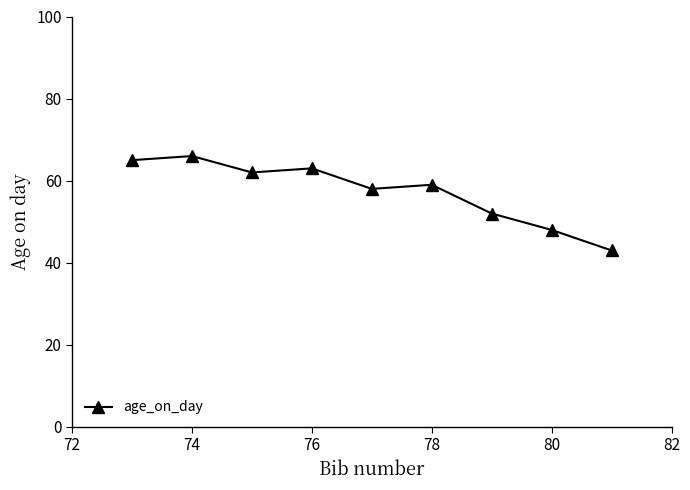

What is the value of the 9th point from the left?

43